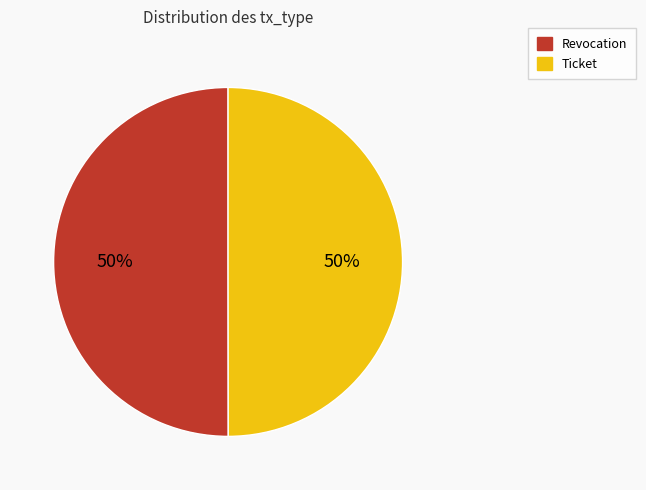

Do Revocation and Ticket together represent more than half of the pie?

Yes